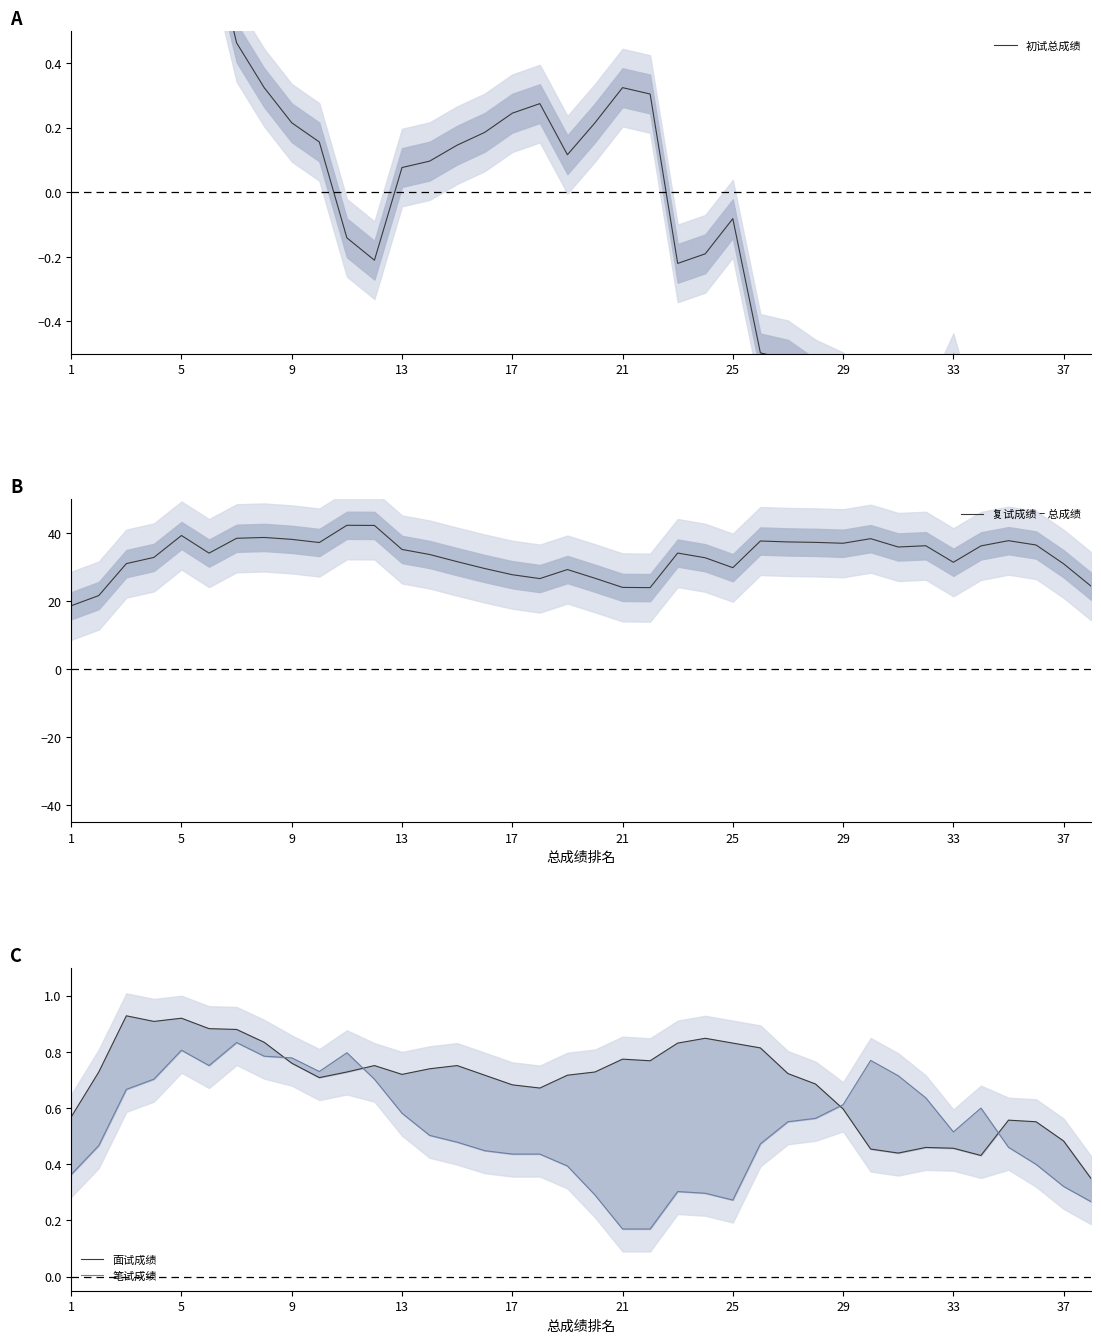

True or false: 复试成绩 − 总成绩 has a value of 39.3 at 5.

True